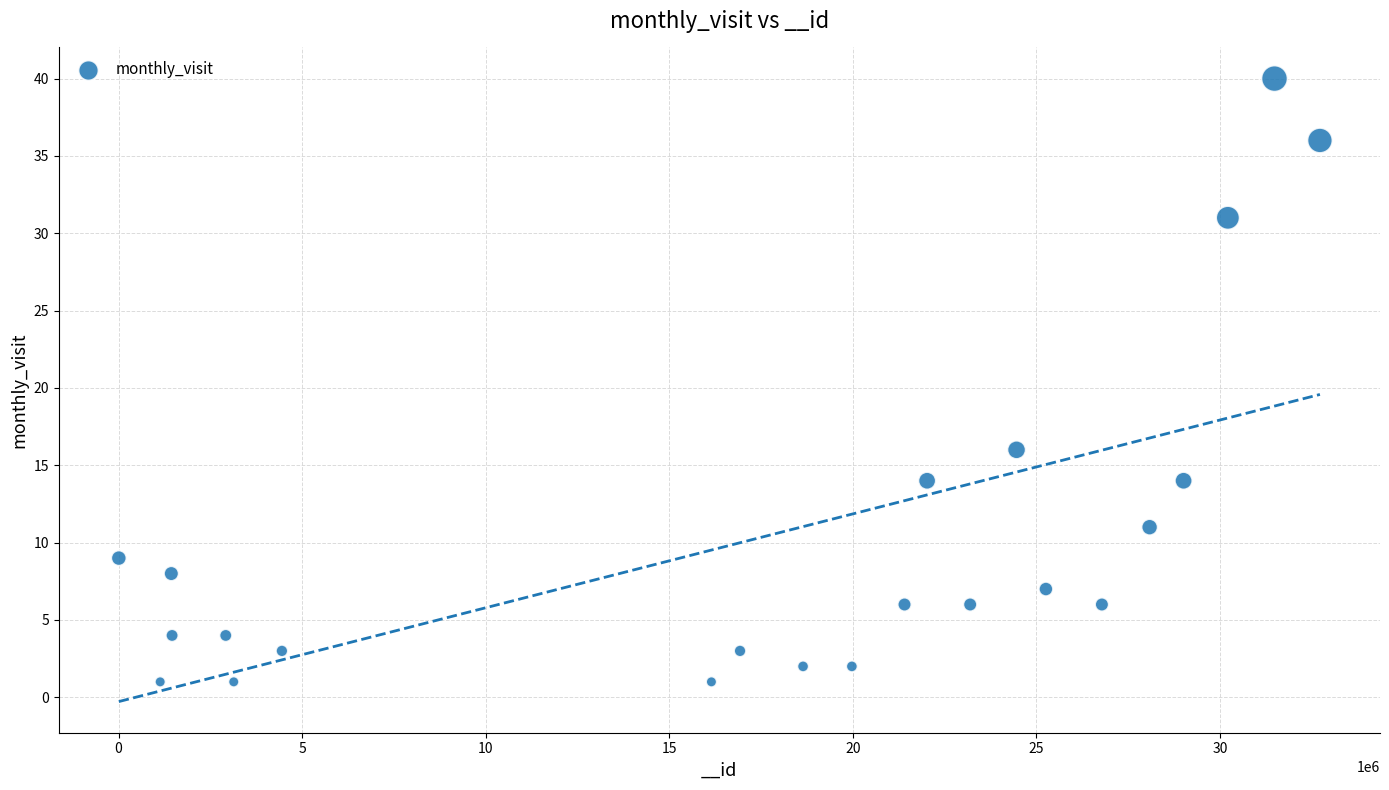

What Y value in the scatter plot is closest to 20?

16